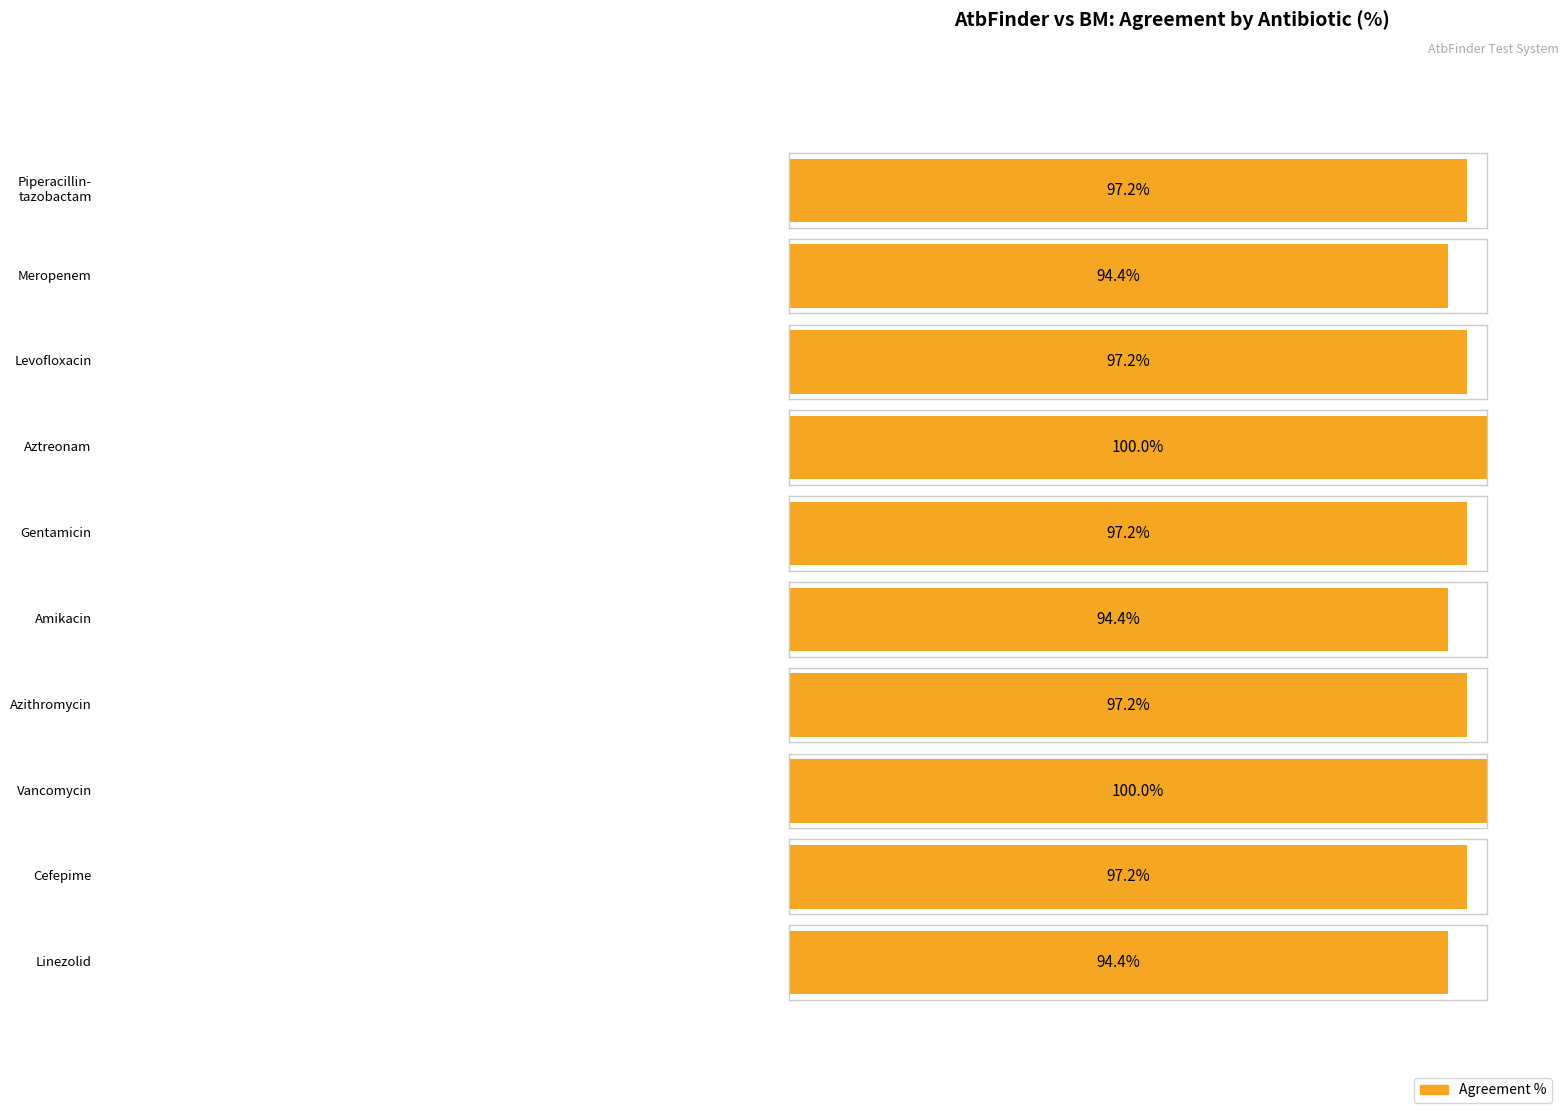

Does the chart contain stacked bars?

No